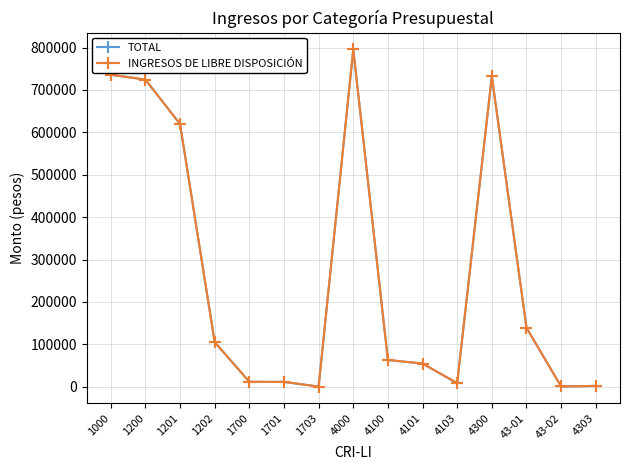

Is this an area chart (filled region under the line)?

No